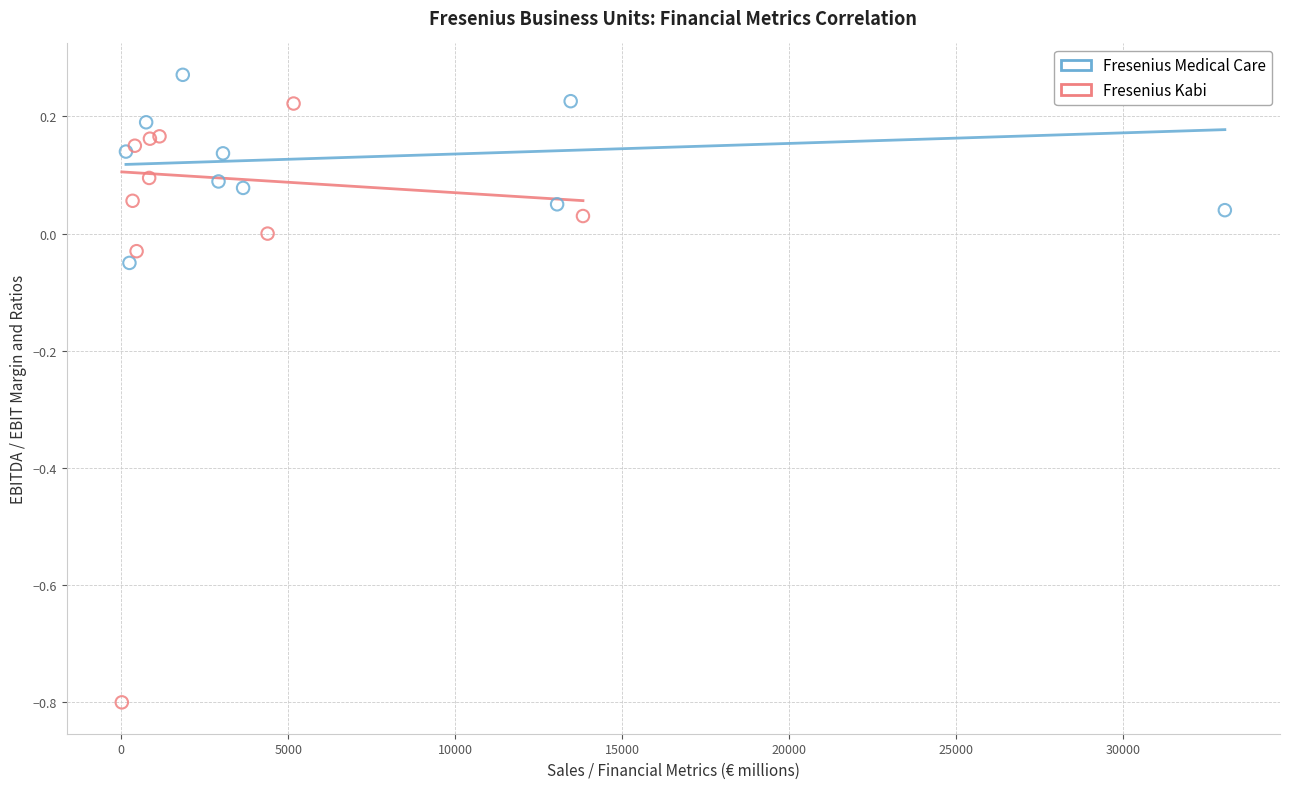

Which series contains the lowest Y value?

Fresenius Kabi